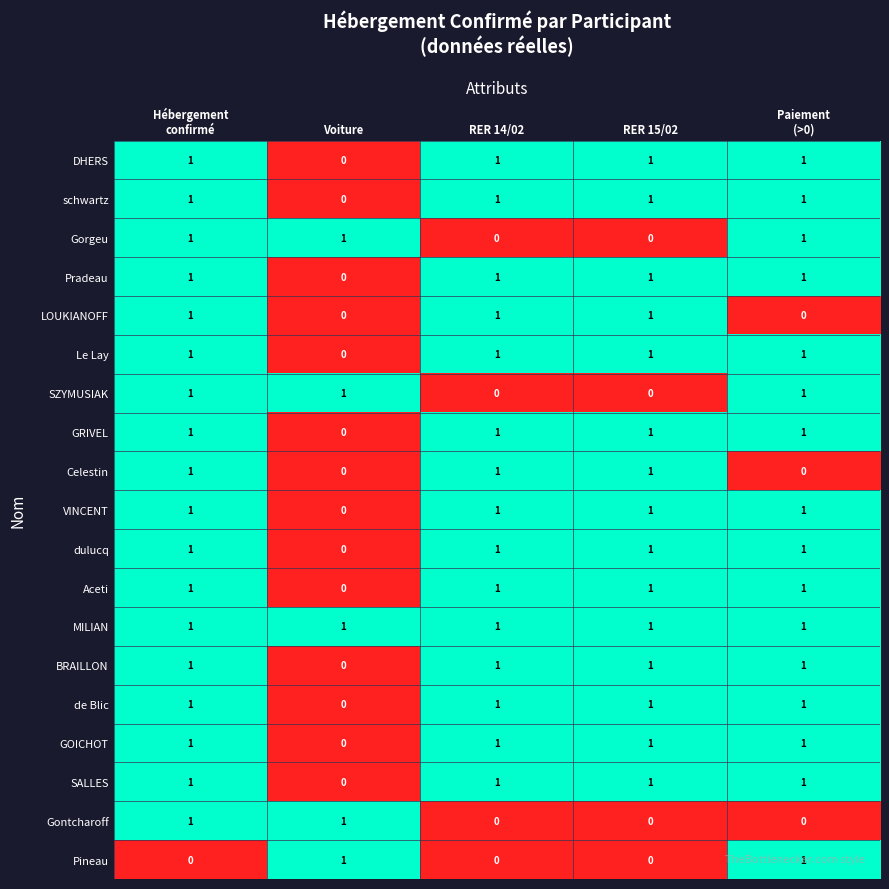

The schwartz series shows 0 at Voiture. True or false?

True